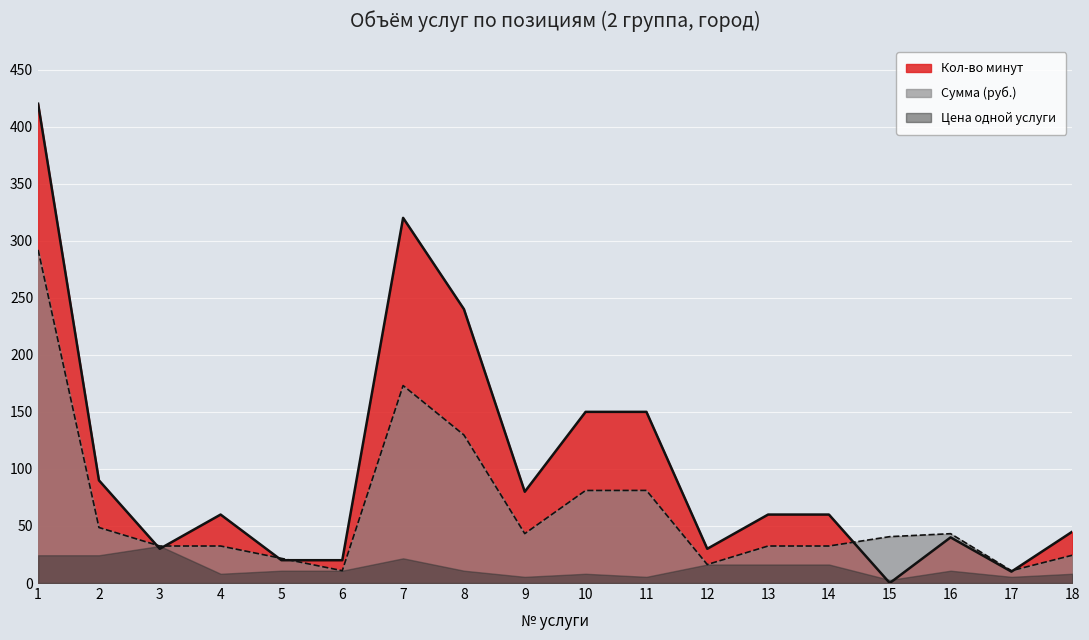

Which series has the largest total across all categories?

Кол-во минут